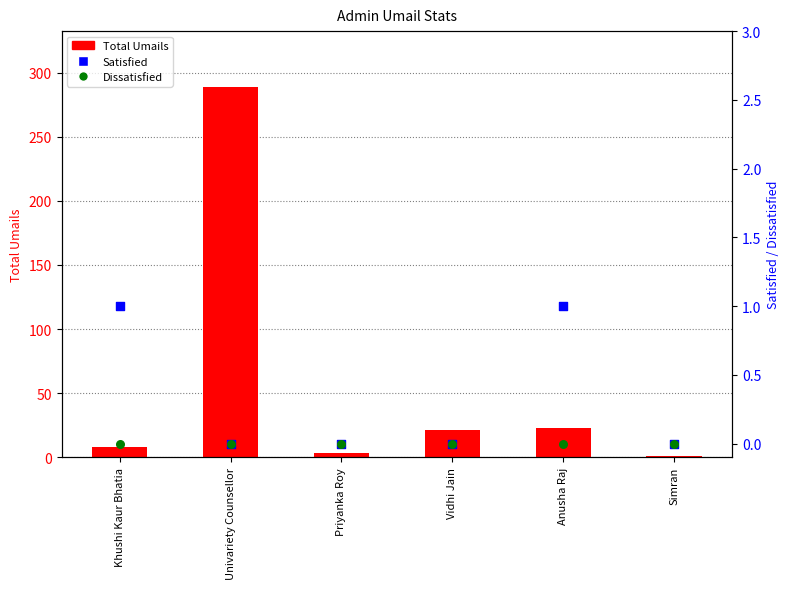

At which category is the sum across all series the highest?

Univariety Counsellor